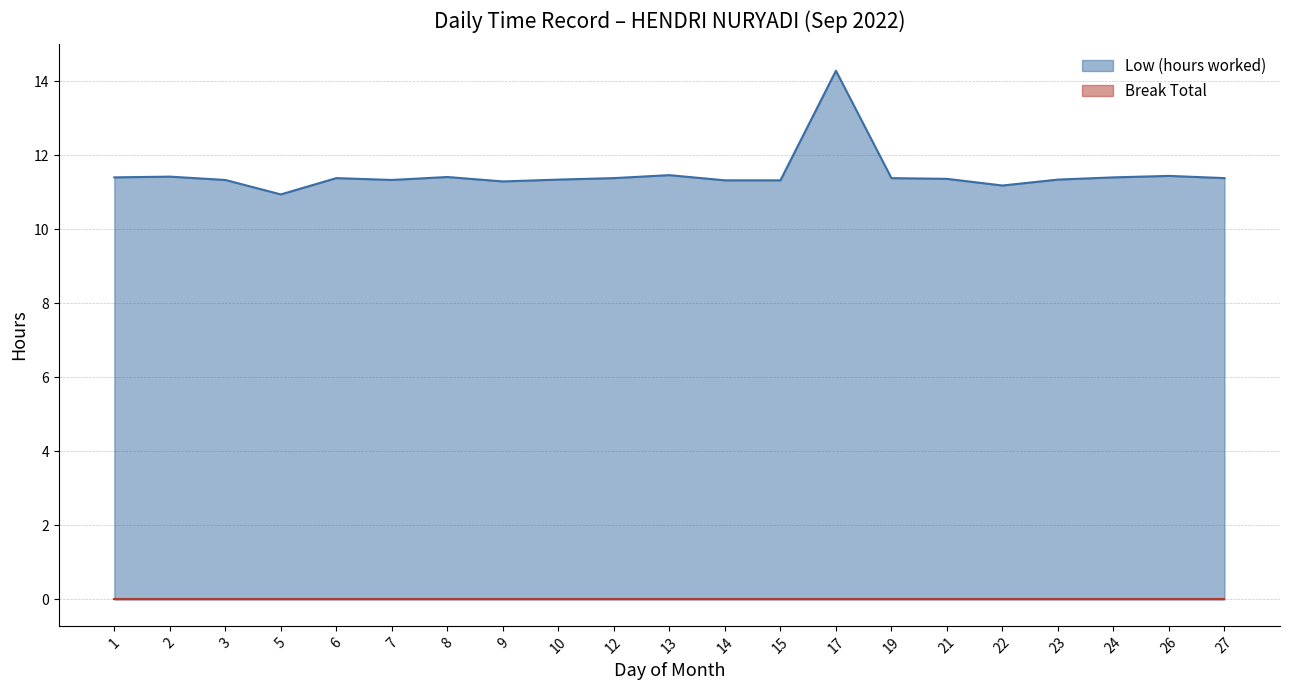

Between 10 and 5, which is larger?

10